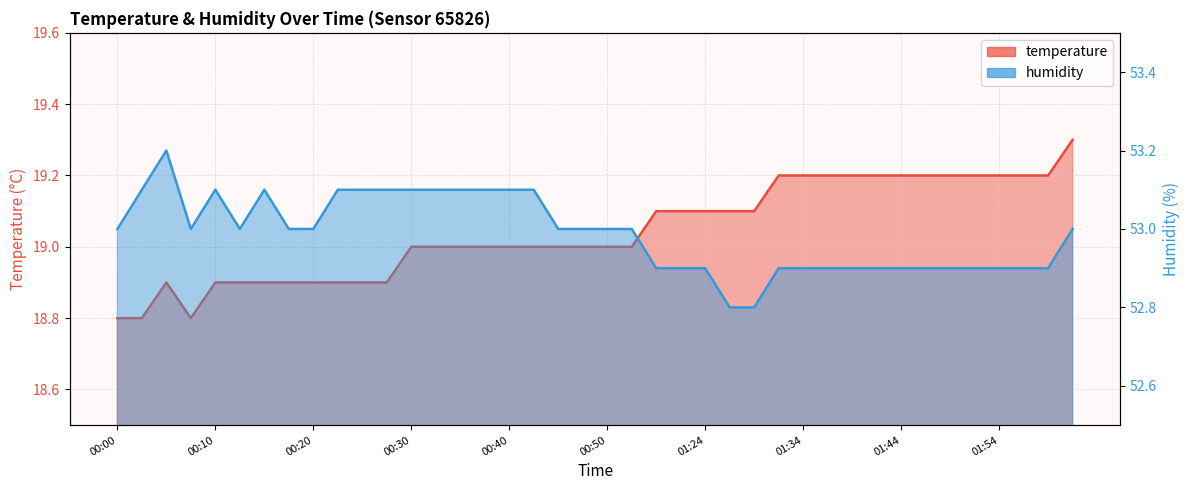

Reading right to left, list all the values displayed in this chart.

temperature: 02:02=19.3	02:00=19.2	01:57=19.2	01:54=19.2	01:52=19.2	01:49=19.2	01:47=19.2	01:44=19.2	01:42=19.2	01:39=19.2	01:37=19.2	01:34=19.2	01:32=19.2	01:29=19.1	01:27=19.1	01:24=19.1	01:21=19.1	01:19=19.1	00:53=19.0	00:50=19.0	00:47=19.0	00:45=19.0	00:42=19.0	00:40=19.0	00:37=19.0	00:35=19.0	00:32=19.0	00:30=19.0	00:27=18.9	00:25=18.9	00:22=18.9	00:20=18.9	00:17=18.9	00:15=18.9	00:12=18.9	00:10=18.9	00:07=18.8	00:05=18.9	00:02=18.8	00:00=18.8
humidity: 02:02=53.0	02:00=52.9	01:57=52.9	01:54=52.9	01:52=52.9	01:49=52.9	01:47=52.9	01:44=52.9	01:42=52.9	01:39=52.9	01:37=52.9	01:34=52.9	01:32=52.9	01:29=52.8	01:27=52.8	01:24=52.9	01:21=52.9	01:19=52.9	00:53=53.0	00:50=53.0	00:47=53.0	00:45=53.0	00:42=53.1	00:40=53.1	00:37=53.1	00:35=53.1	00:32=53.1	00:30=53.1	00:27=53.1	00:25=53.1	00:22=53.1	00:20=53.0	00:17=53.0	00:15=53.1	00:12=53.0	00:10=53.1	00:07=53.0	00:05=53.2	00:02=53.1	00:00=53.0